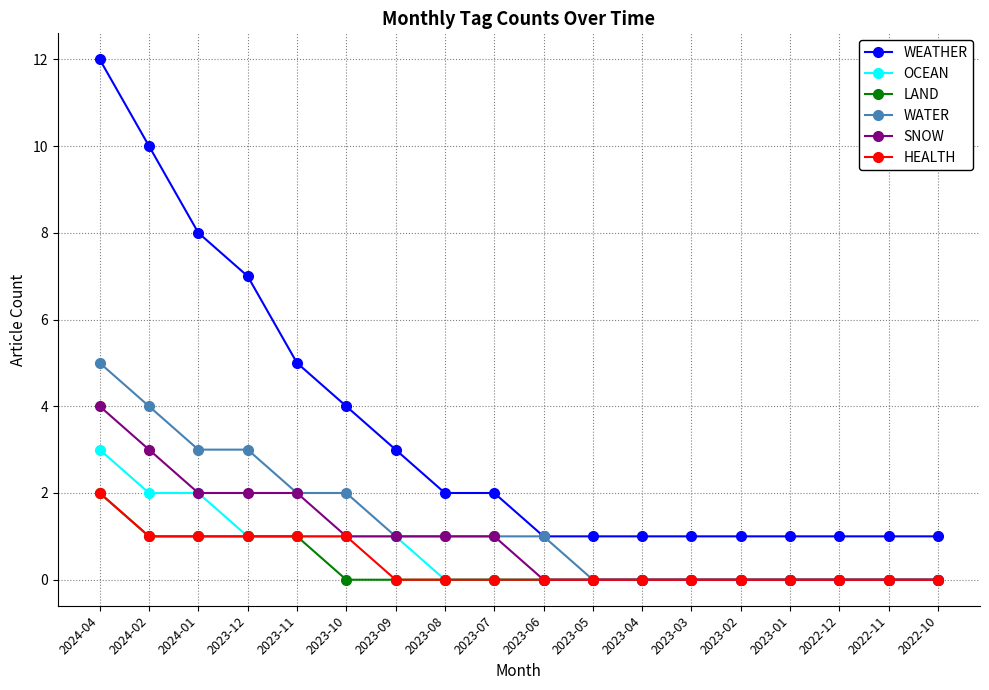

What is the value of the LAND point at the 2nd from the left?

1